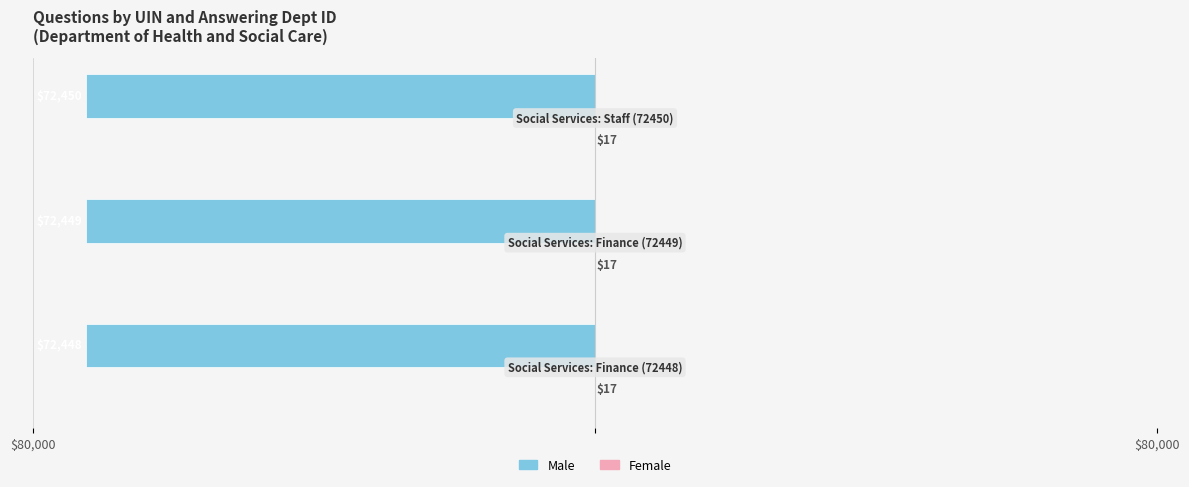

What is the sum of all Female values?

1.0